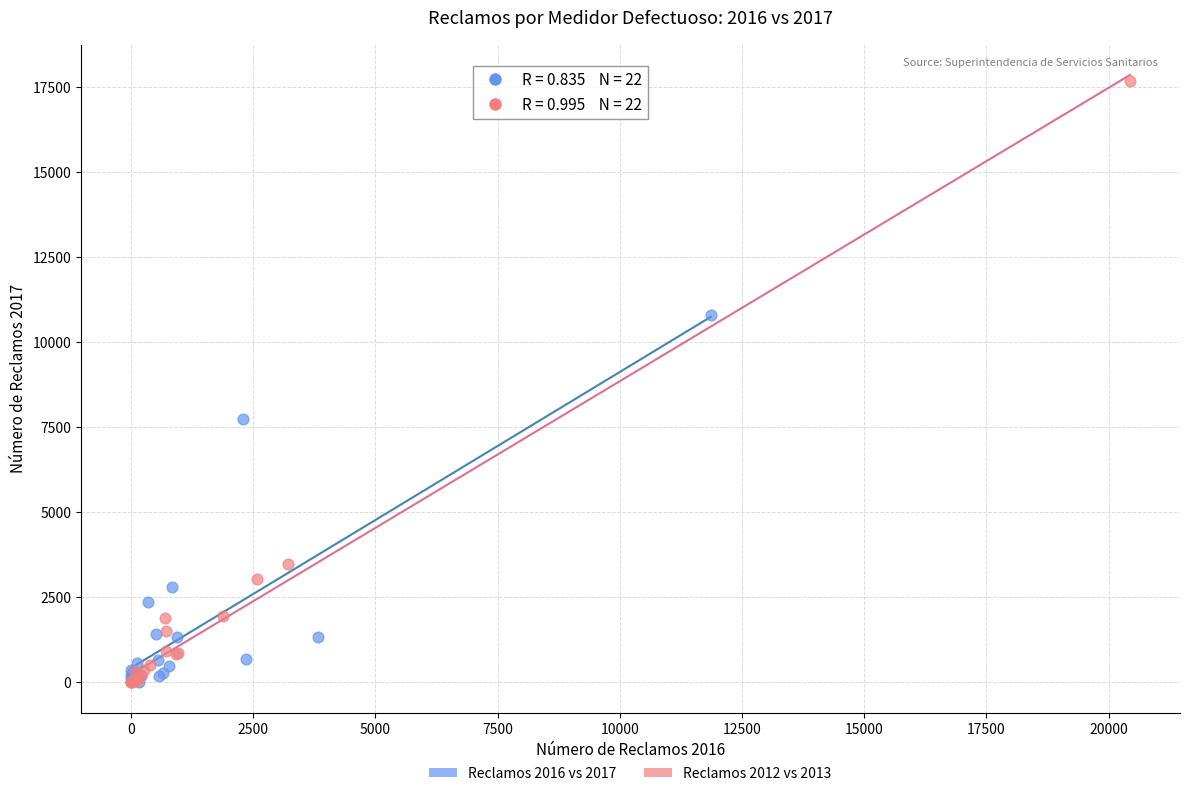

Which series has the widest spread of Y values?

Reclamos 2012 vs 2013